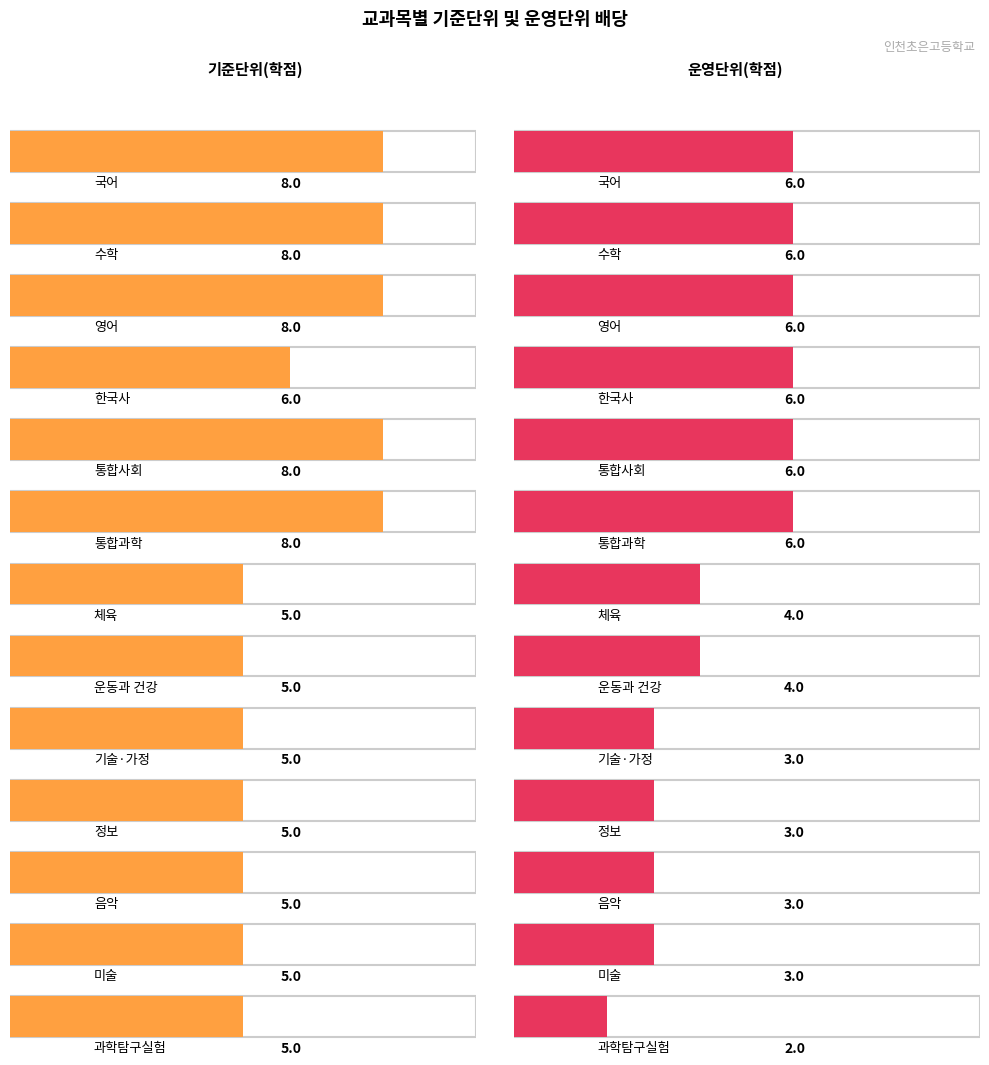

Reading left to right, extract all data points from this chart.

기준단위(학점): 국어=8	수학=8	영어=8	한국사=6	통합사회=8	통합과학=8	체육=5	운동과 건강=5	기술·가정=5	정보=5	음악=5	미술=5	과학탐구실험=5
운영단위(학점): 국어=6	수학=6	영어=6	한국사=6	통합사회=6	통합과학=6	체육=4	운동과 건강=4	기술·가정=3	정보=3	음악=3	미술=3	과학탐구실험=2